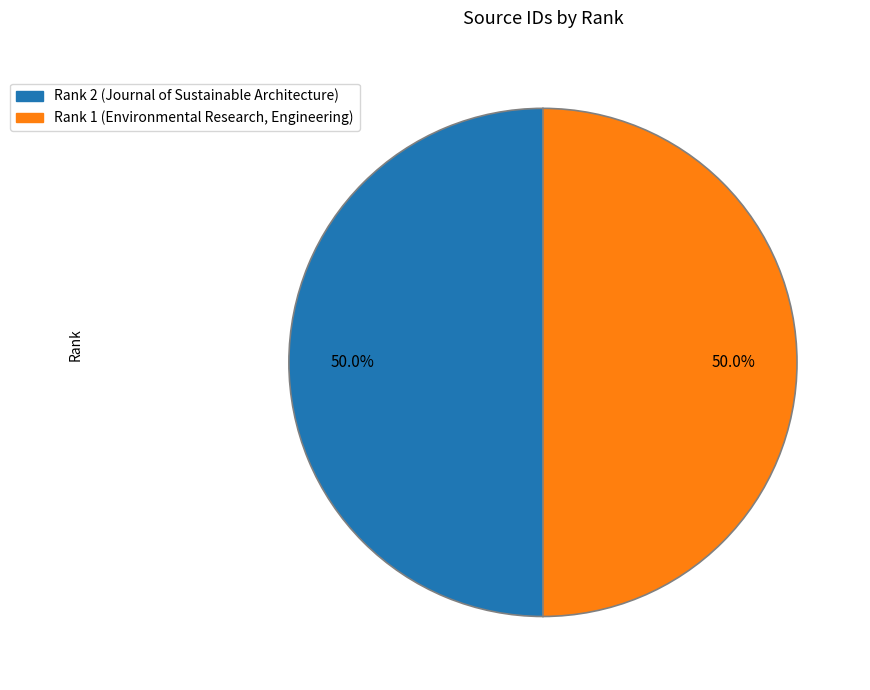

The Rank 2 (Journal of Sustainable Architecture) slice represents 50% of the pie. True or false?

True